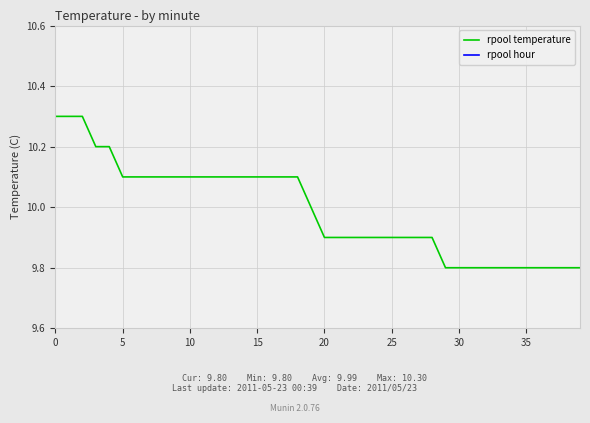

Which series has the largest total across all categories?

rpool temperature